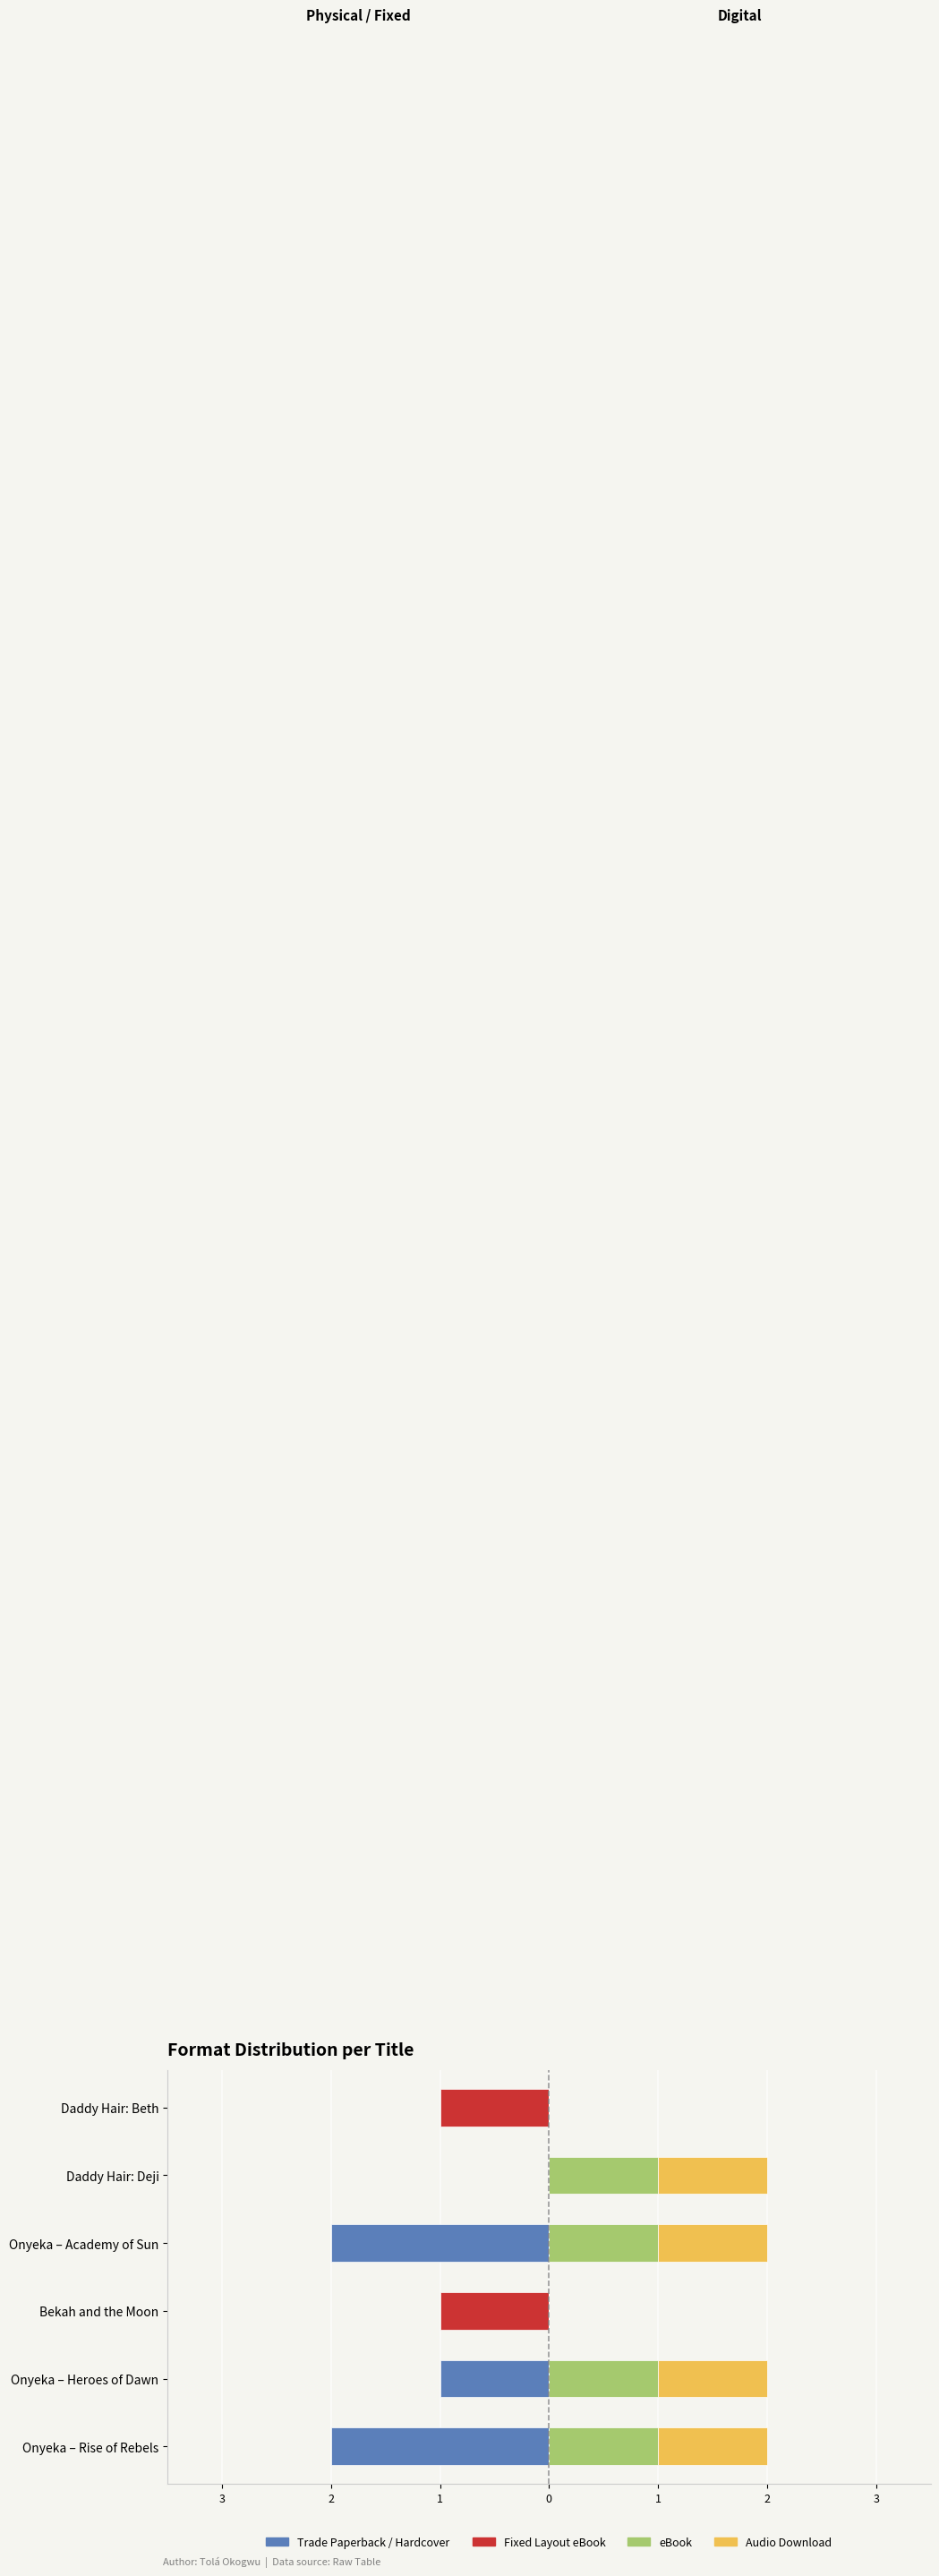

The value of eBook at Onyeka – Academy of Sun is 1. True or false?

False